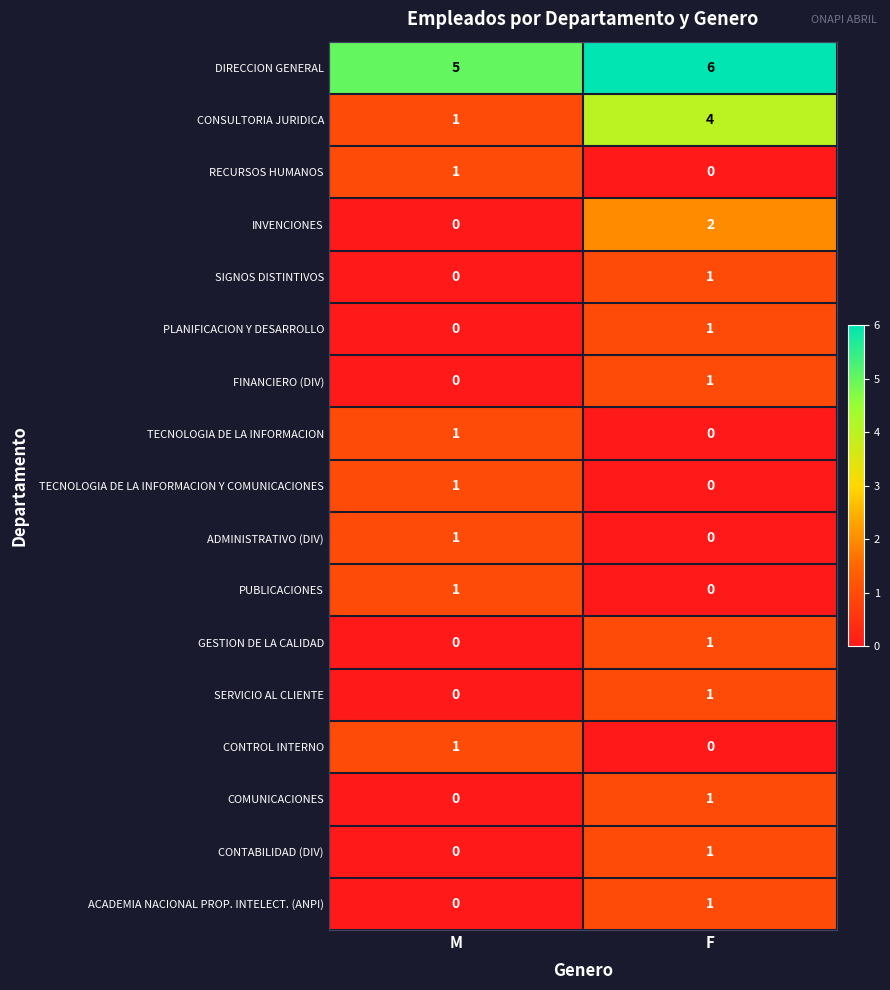

Rank the categories by TECNOLOGIA DE LA INFORMACION Y COMUNICACIONES value from highest to lowest.

M, F